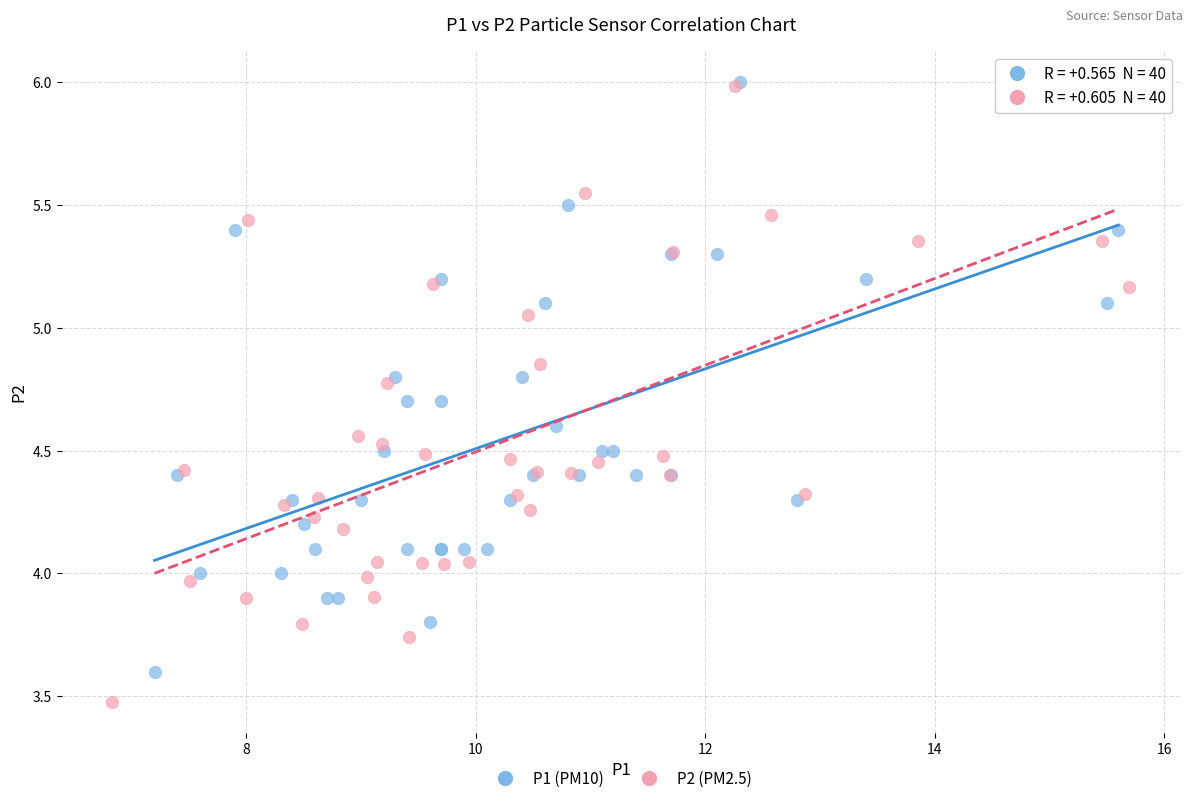

What are all the series names shown in the legend?

P1 (PM10), P2 (PM2.5)